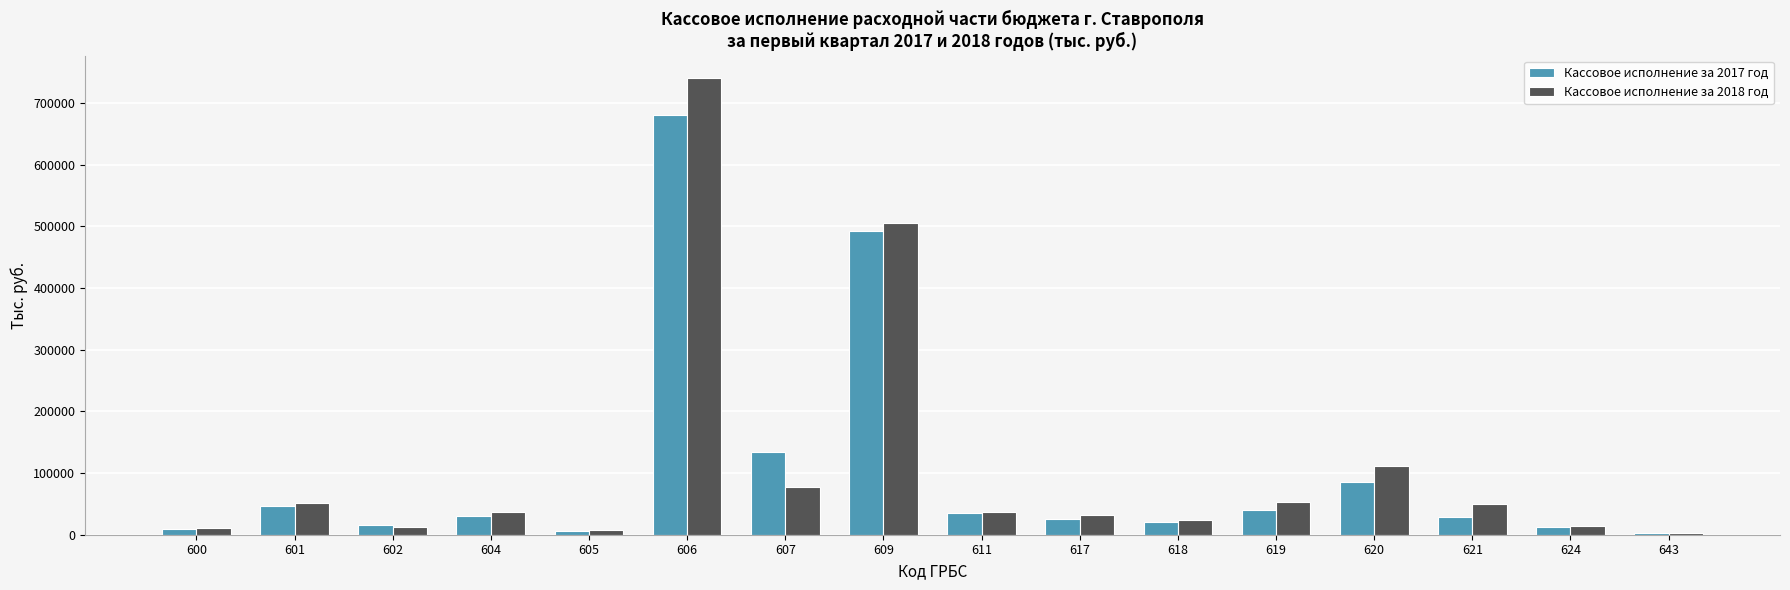

At which category does the chart reach its peak across all series?

606